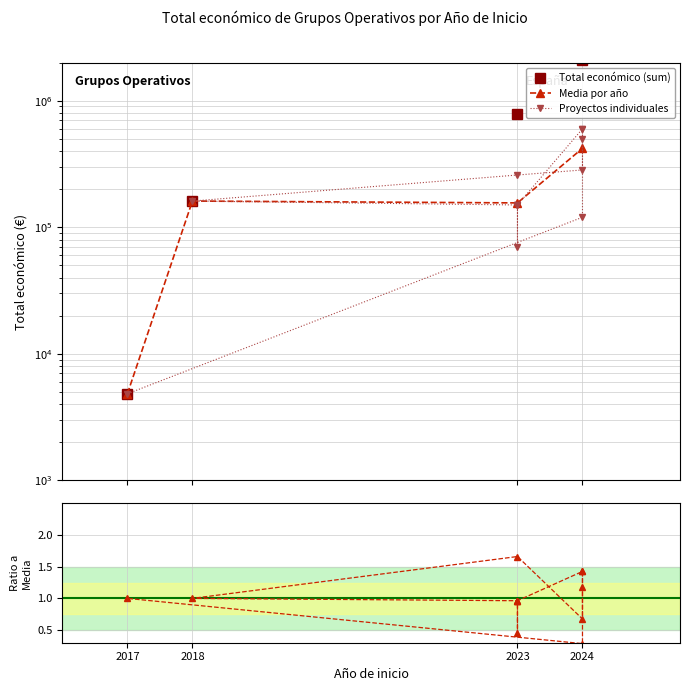

What is the label of the 8th point from the right?

2023